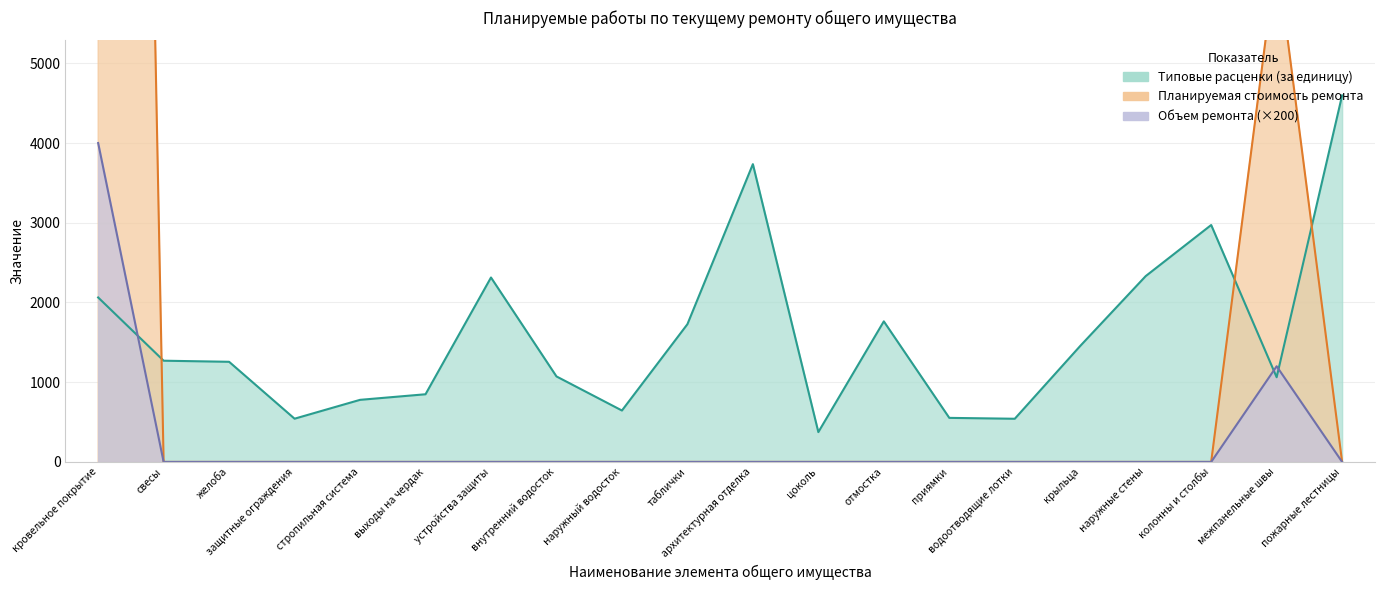

What is the difference between the second highest and minimum values in the Объем ремонта series?

1200.0